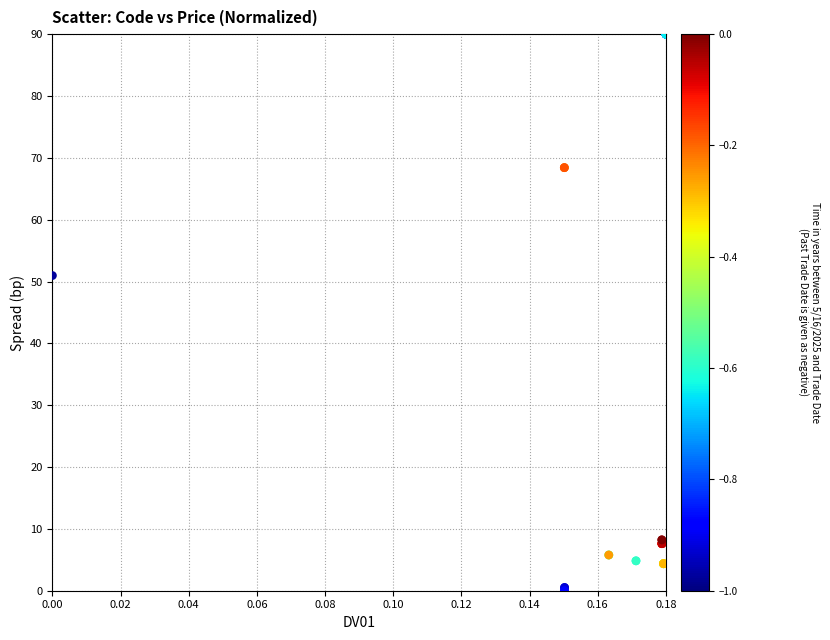

What Y value in the scatter plot is closest to 45?

51.0